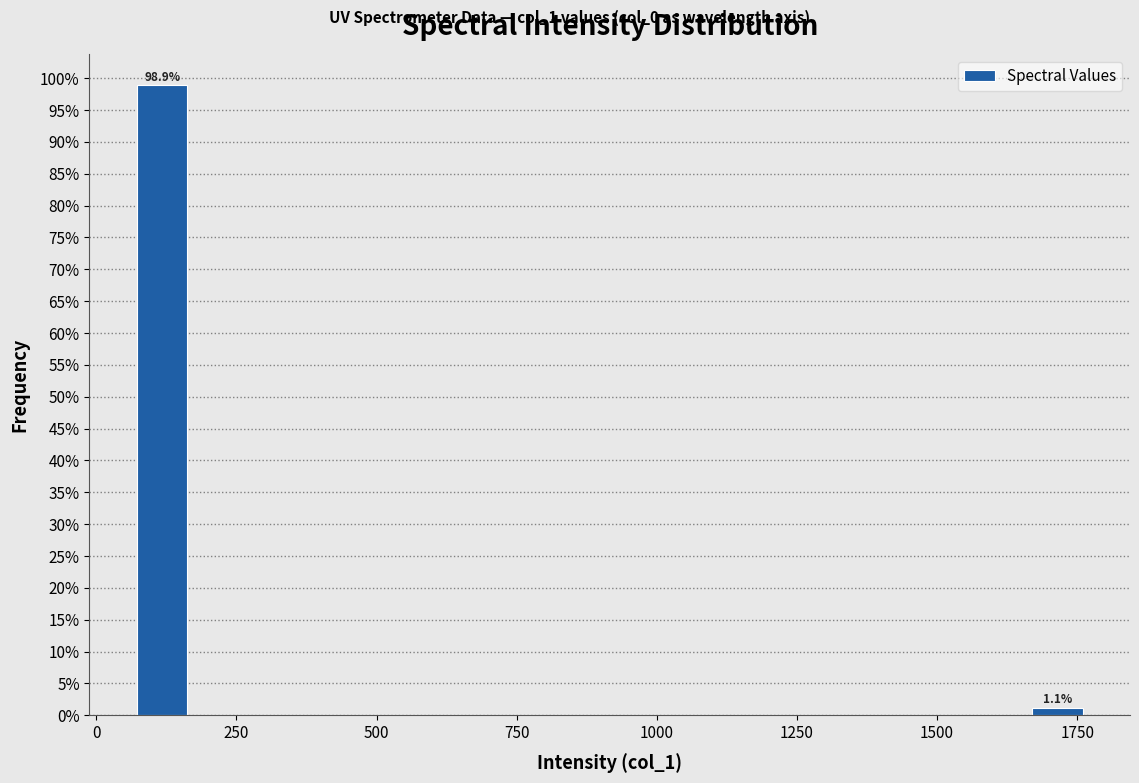

Read against the x-axis, roughly where is the centre of the tallest bar?

100